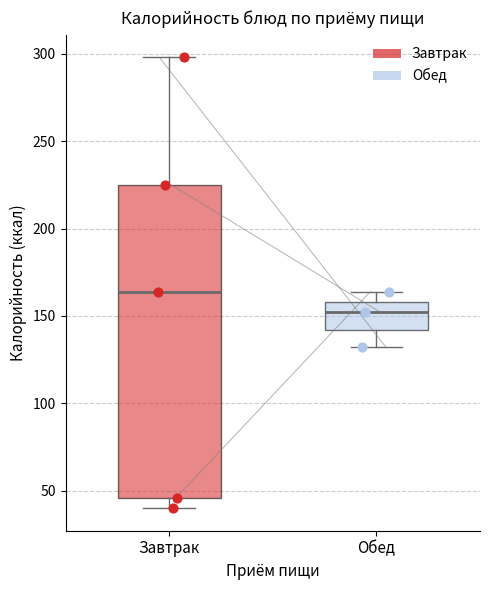

Reading left to right, read every box against the y-axis: the position of its median line, the range the box covers, and the ends of its whiskers. The values are not printed on the chart, so give them approximately, as read against the axis.

Завтрак: median 165, box 45 to 225, whiskers 40 to 300
Обед: median 150, box 140 to 160, whiskers 130 to 165